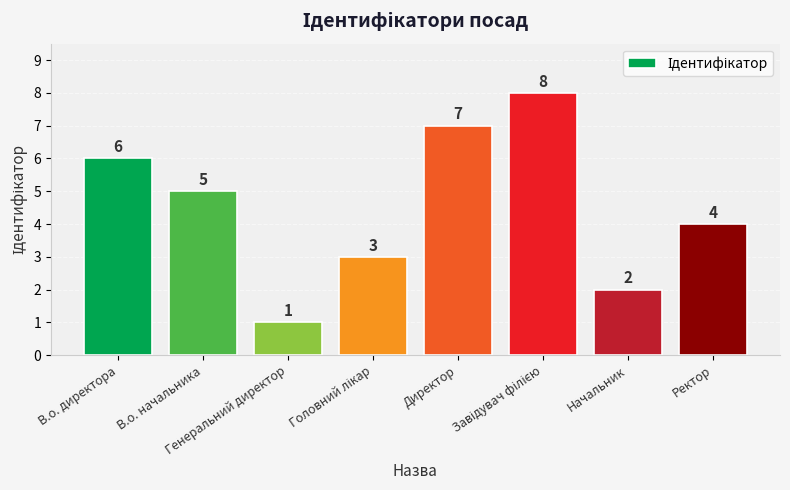

Where does the data first go above 5?

В.о. директора